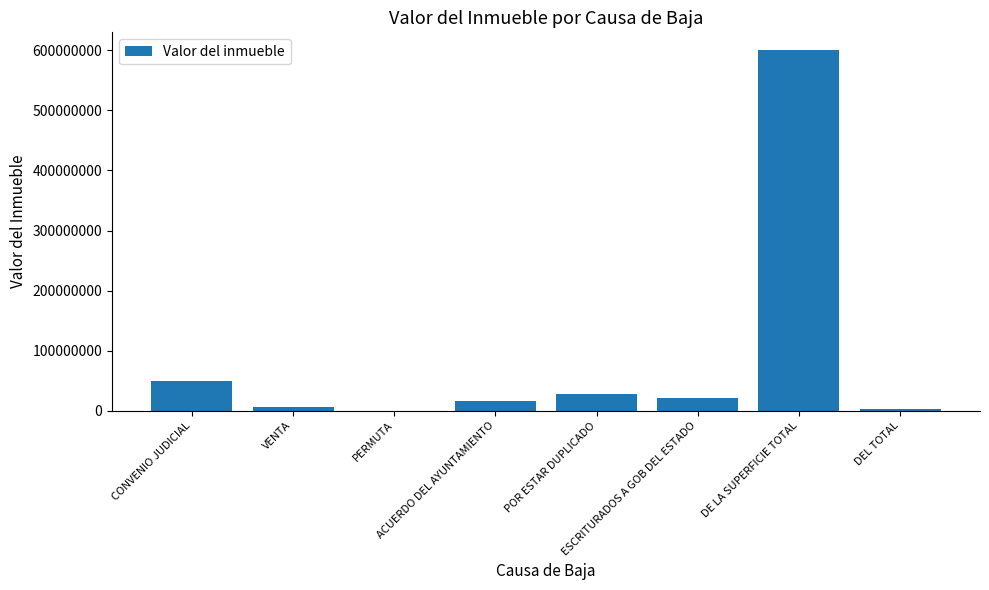

What is the sum of all values?

724234640.7